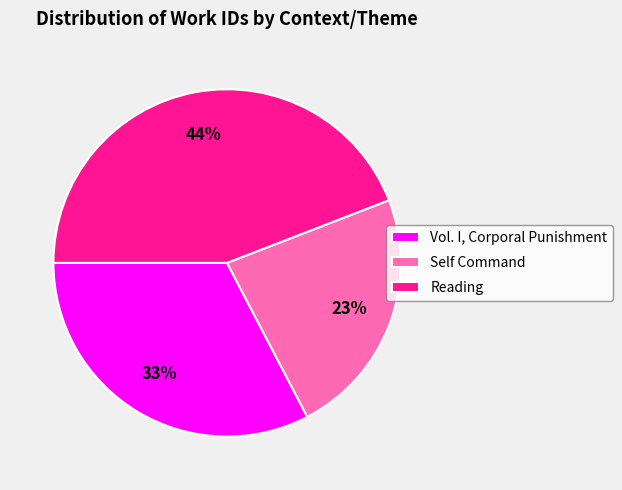

Is there any slice that represents more than half of the pie?

No